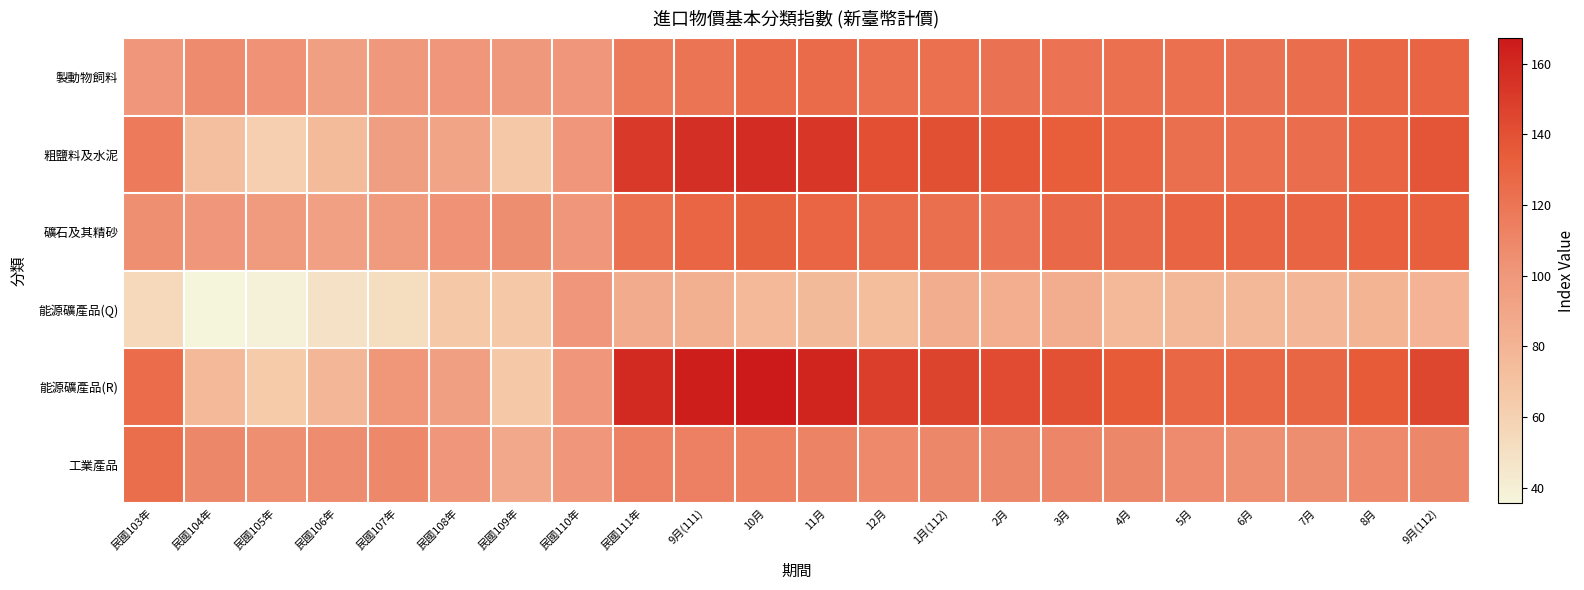

Reading left to right, what are all the values shown in this chart?

製動物飼料: 民國103年=101.0	民國104年=108.0	民國105年=103.1	民國106年=94.9	民國107年=99.7	民國108年=100.9	民國109年=99.4	民國110年=100.0	民國111年=116.3	9月(111)=120.5	10月=125.8	11月=125.7	12月=123.1	1月(112)=122.7	2月=122.2	3月=121.9	4月=122.6	5月=123.2	6月=122.2	7月=124.1	8月=128.2	9月(112)=130.1
粗鹽料及水泥: 民國103年=117.2	民國104年=72.3	民國105年=61.7	民國106年=75.3	民國107年=95.3	民國108年=91.2	民國109年=66.4	民國110年=100.0	民國111年=151.2	9月(111)=156.3	10月=157.6	11月=152.4	12月=140.5	1月(112)=140.1	2月=136.8	3月=134.2	4月=129.3	5月=123.5	6月=123.4	7月=124.2	8月=129.8	9月(112)=138.1
礦石及其精砂: 民國103年=105.5	民國104年=100.2	民國105年=97.6	民國106年=93.9	民國107年=97.6	民國108年=103.0	民國109年=105.8	民國110年=100.0	民國111年=122.7	9月(111)=129.2	10月=131.4	11月=129.5	12月=125.8	1月(112)=123.7	2月=120.9	3月=127.4	4月=127.4	5月=130.0	6月=129.9	7月=130.0	8月=131.9	9月(112)=132.4
能源礦產品(Q): 民國103年=54.7	民國104年=35.7	民國105年=38.1	民國106年=48.1	民國107年=51.8	民國108年=65.8	民國109年=66.0	民國110年=100.0	民國111年=86.4	9月(111)=83.1	10月=77.1	11月=75.8	12月=73.9	1月(112)=84.9	2月=84.2	3月=85.2	4月=77.1	5月=77.5	6月=77.8	7月=78.6	8月=80.2	9月(112)=80.7
能源礦產品(R): 民國103年=125.1	民國104年=76.2	民國105年=64.1	民國106年=78.7	民國107年=100.8	民國108年=94.3	民國109年=65.7	民國110年=100.0	民國111年=158.9	9月(111)=165.0	10月=167.1	11月=161.4	12月=148.2	1月(112)=146.4	2月=142.8	3月=139.5	4月=135.0	5月=128.2	6月=128.1	7月=128.9	8月=135.1	9月(112)=144.5
工業產品: 民國103年=124.6	民國104年=110.0	民國105年=105.2	民國106年=106.7	民國107年=109.2	民國108年=100.2	民國109年=88.1	民國110年=100.0	民國111年=112.8	9月(111)=113.4	10月=114.1	11月=111.9	12月=108.8	1月(112)=110.1	2月=110.0	3月=110.4	4月=110.0	5月=107.5	6月=105.0	7月=105.7	8月=108.4	9月(112)=110.0